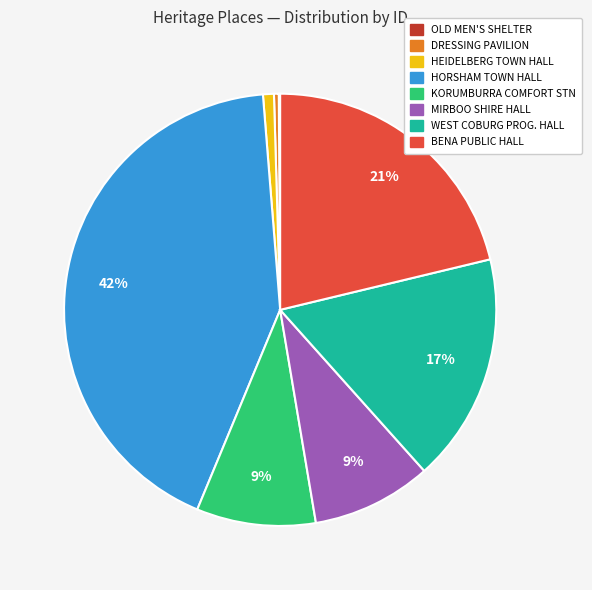

To the nearest percent, what is the average slice percentage?

12%